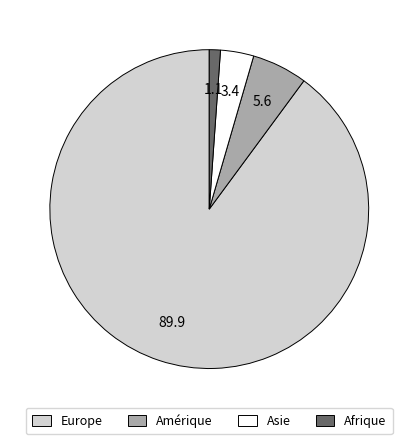

Does any single category account for the majority?

Yes